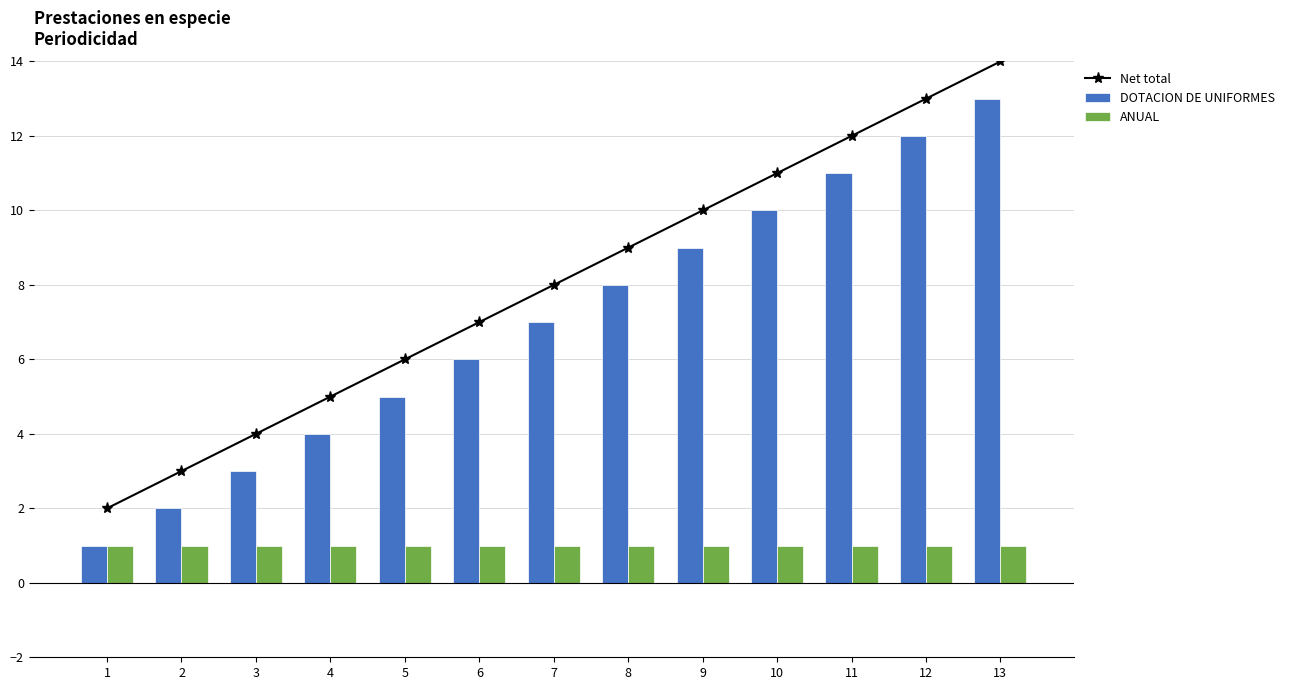

How many data points in Net total are above 8?

6